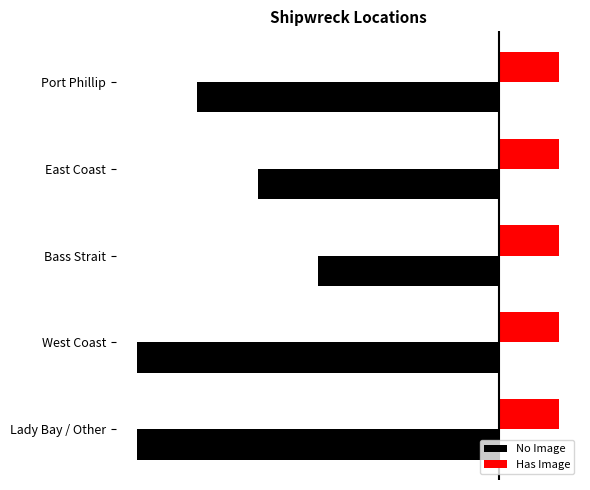

What are all the series names shown in the legend?

No Image, Has Image